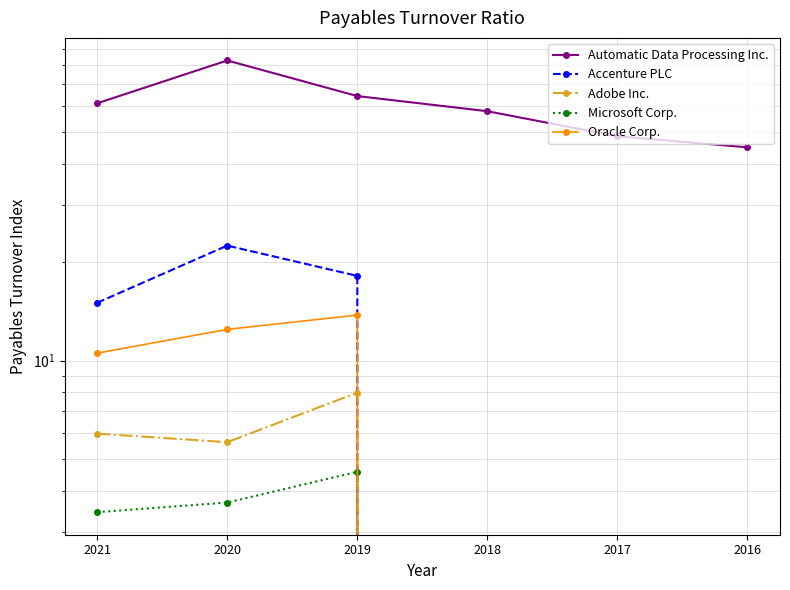

How many interior local valleys does the Adobe Inc. series have?

1